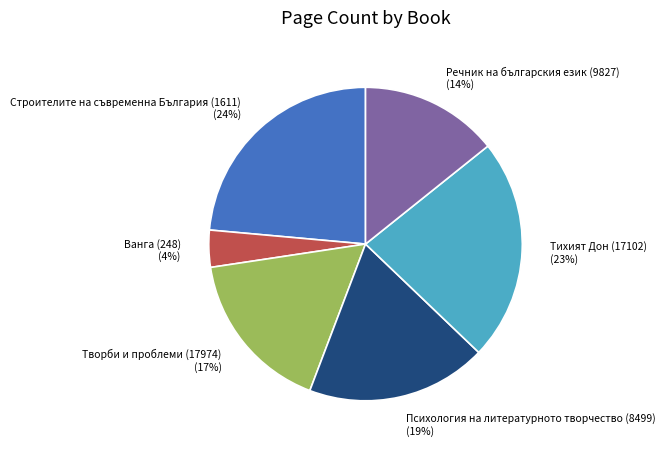

Between Тихият Дон (17102) and Строителите на съвременна България (1611), which is larger?

Строителите на съвременна България (1611)